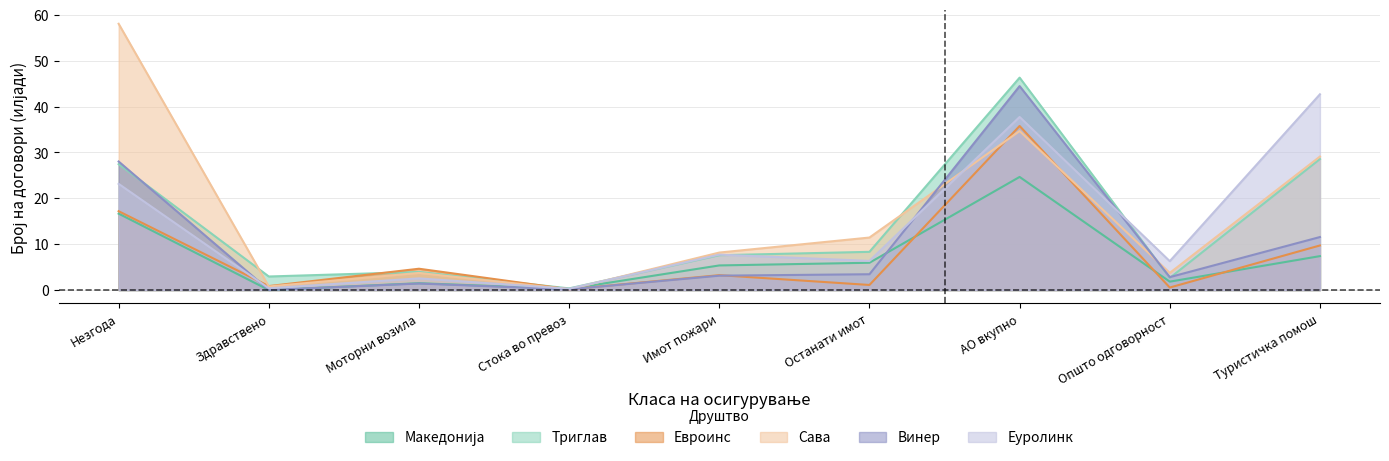

What are all the series names shown in the legend?

Македонија, Триглав, Евроинс, Сава, Винер, Еуролинк